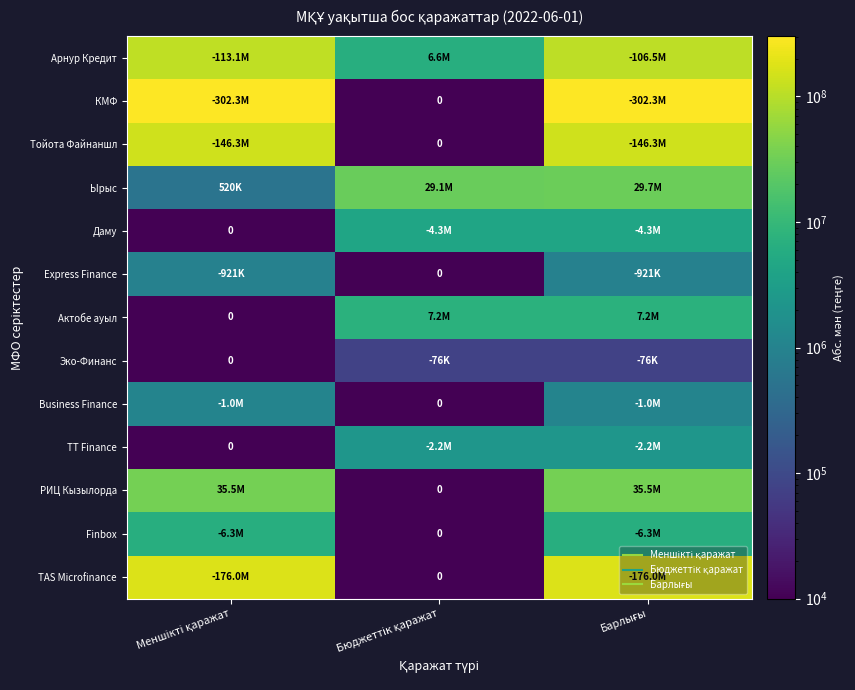

True or false: TT Finance has a value of 2238841 at Барлығы.

True